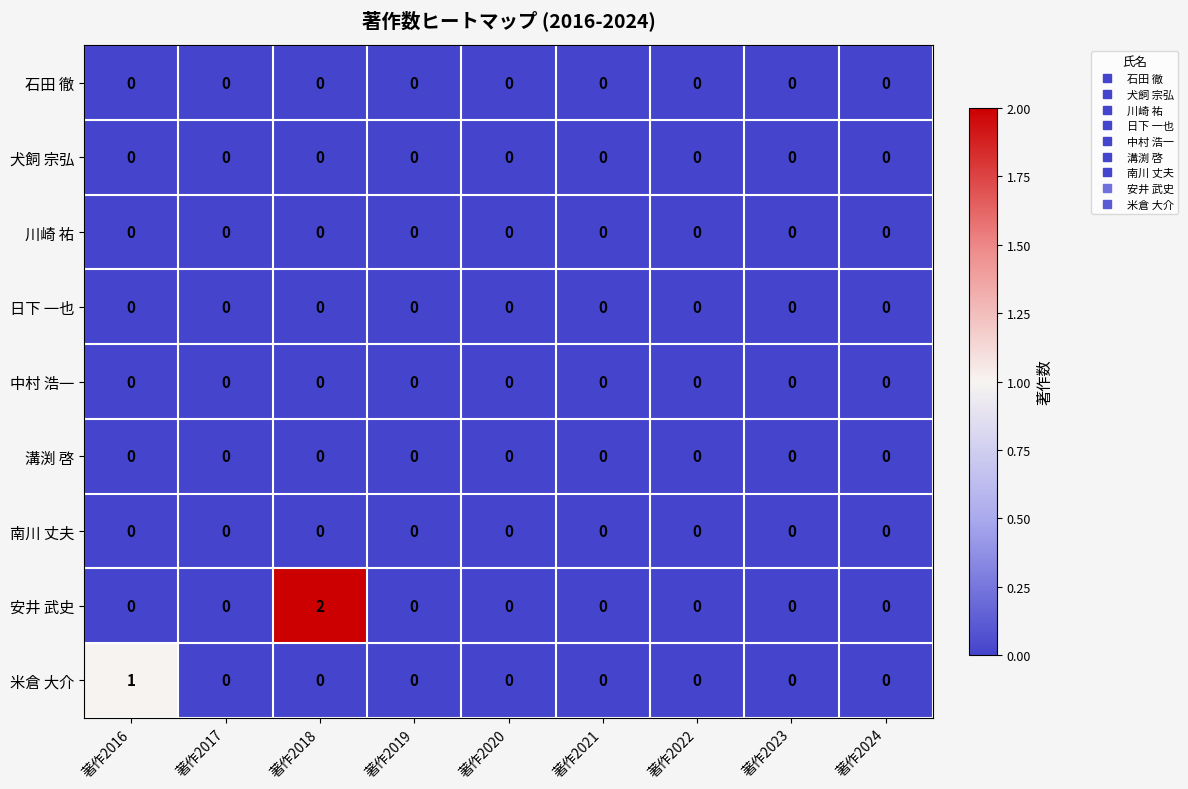

At which category is the sum across all series the highest?

著作2018